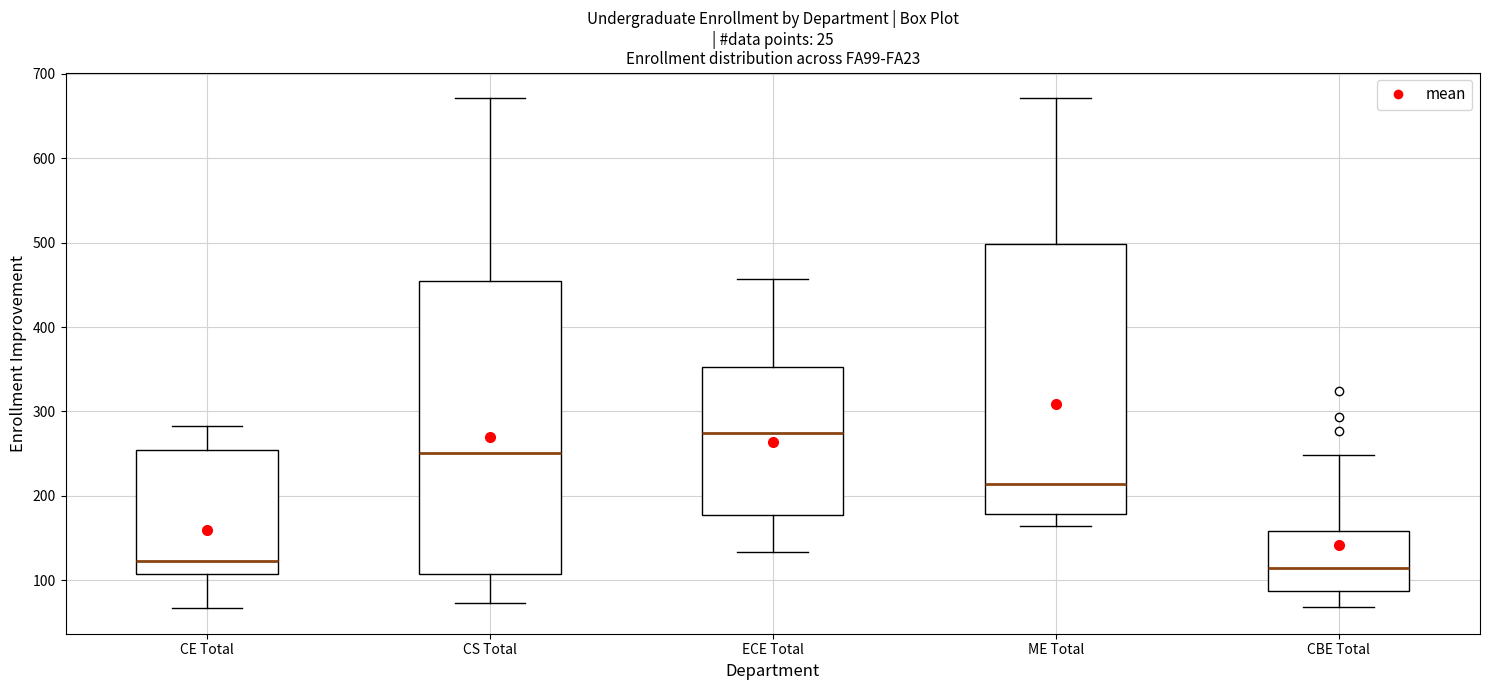

Which box is the tallest, from its lower edge to its upper edge?

CS Total